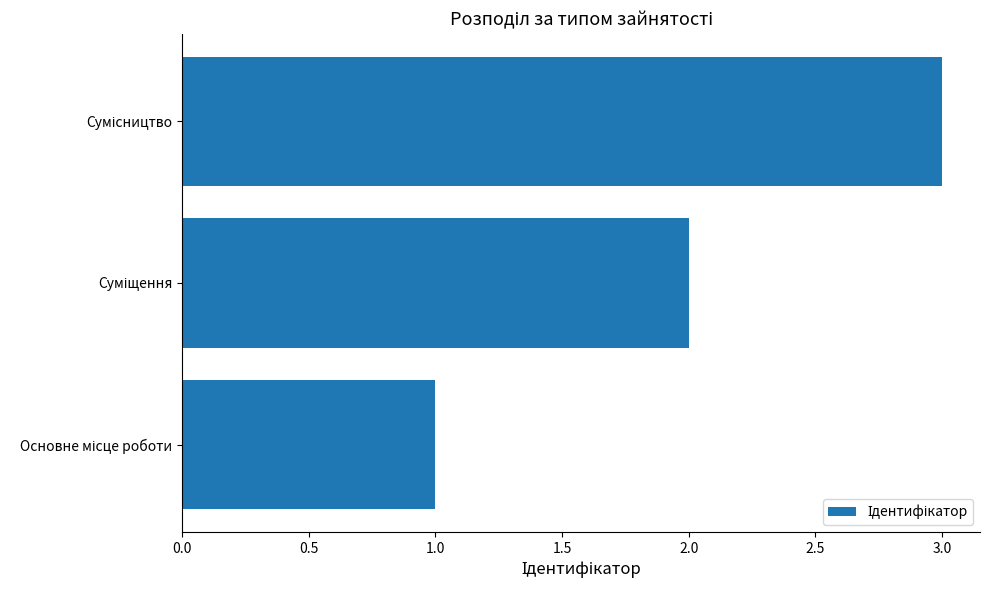

What is the maximum value shown in the chart?

3